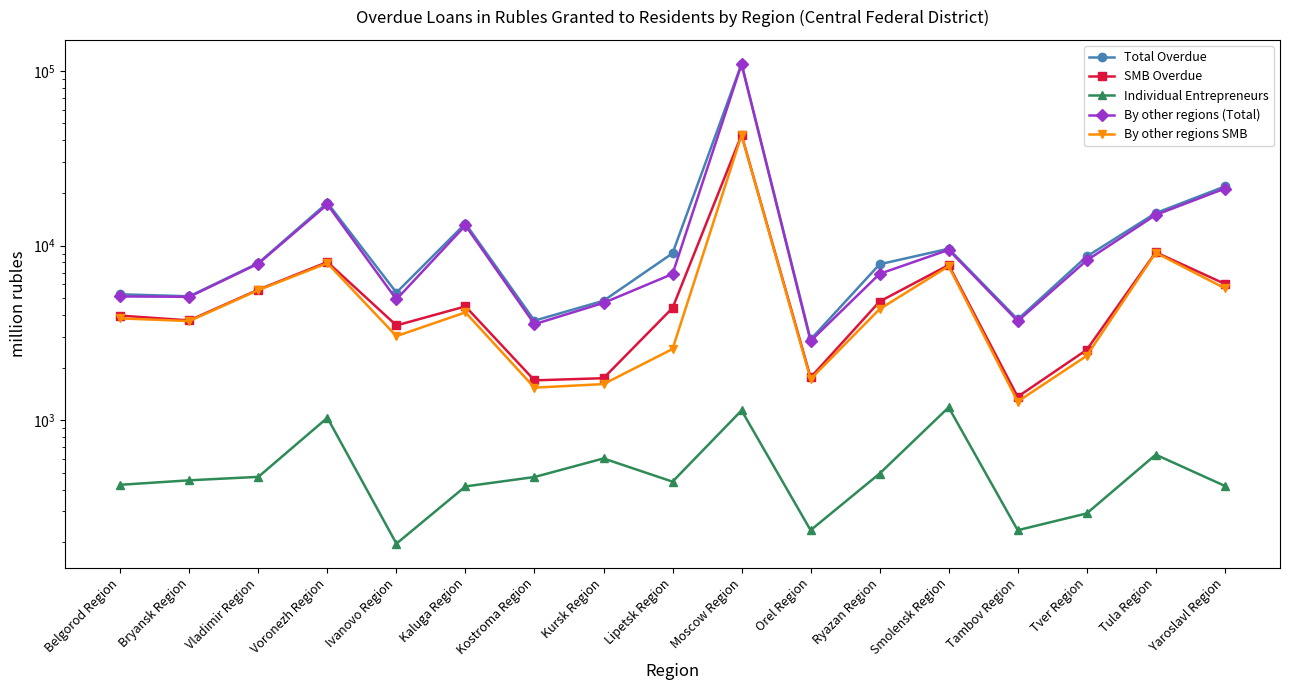

How many lines are shown in the chart?

5